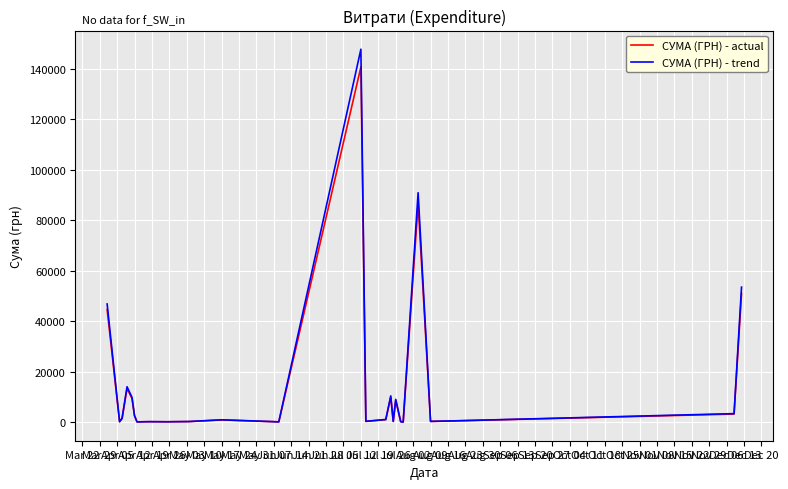

Which series has the widest spread of values?

СУМА (ГРН) - trend